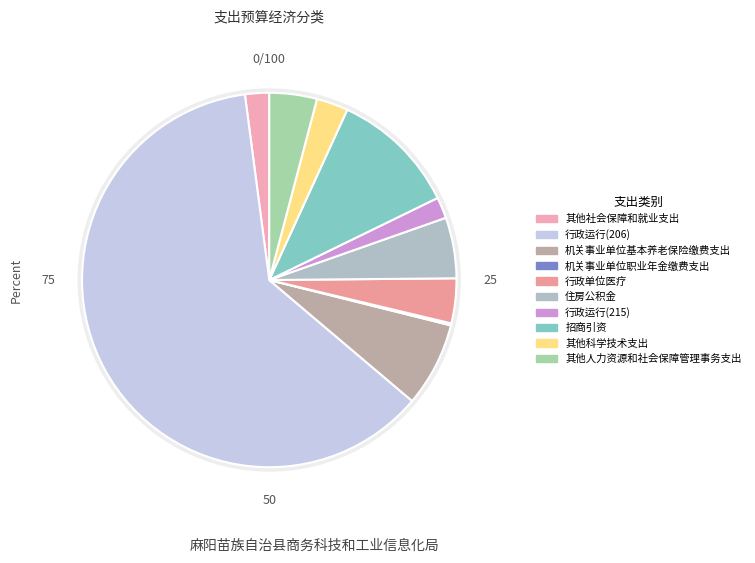

Combined, what portion of the pie is 其他社会保障和就业支出 and 机关事业单位职业年金缴费支出?

2.3%